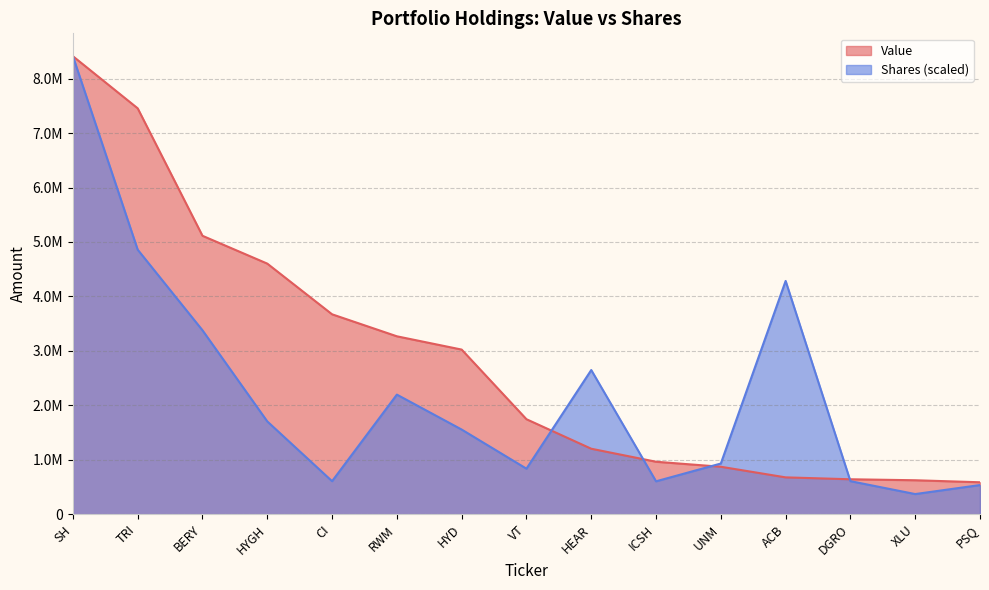

Which series has the largest total across all categories?

Value